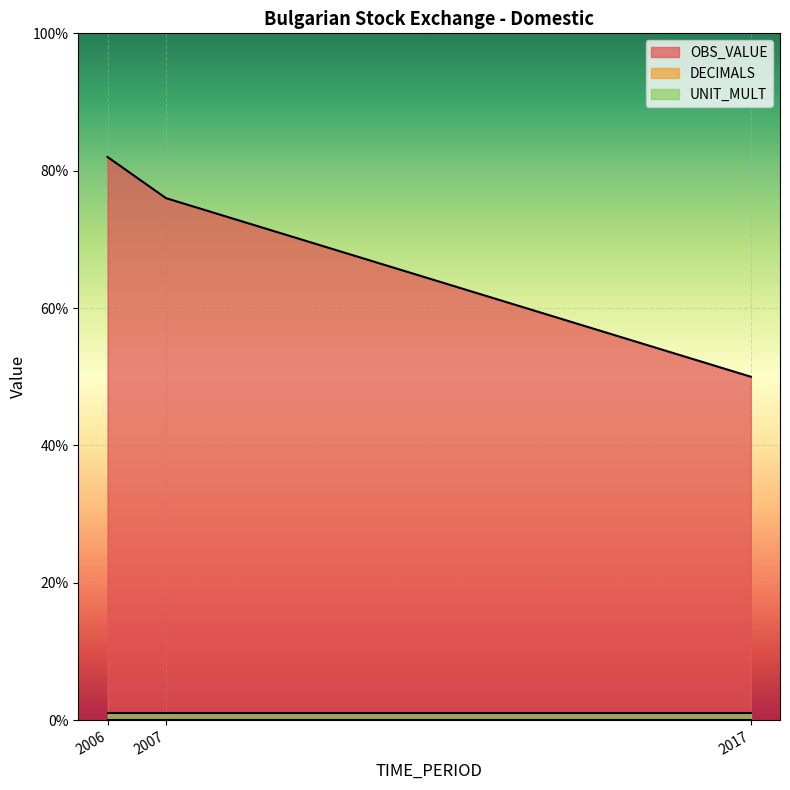

Between 2017 and 2006, which is larger?

2006